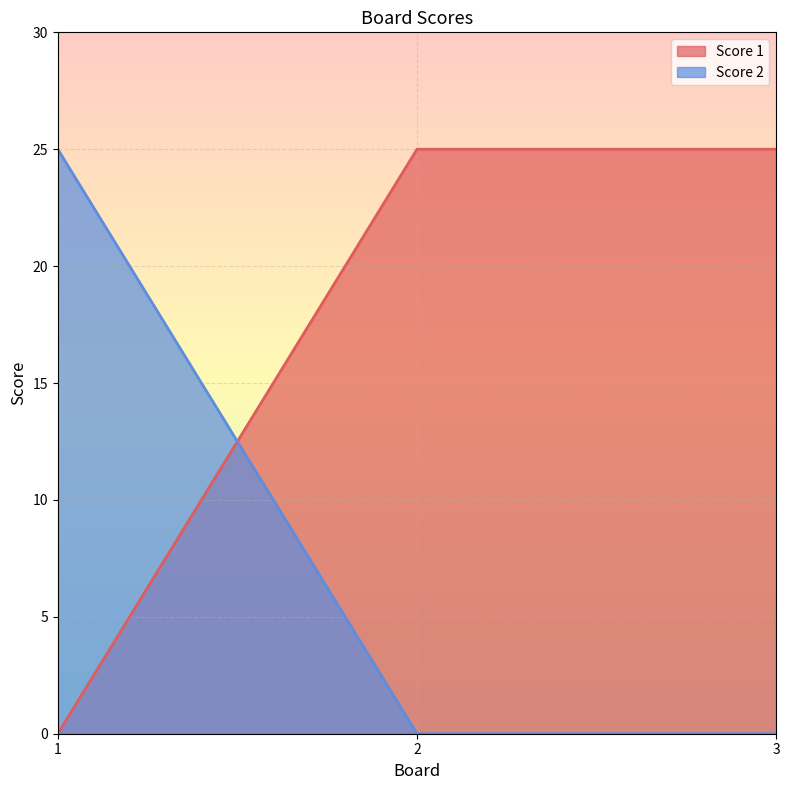

Which series has the largest range (max minus min)?

Score 1